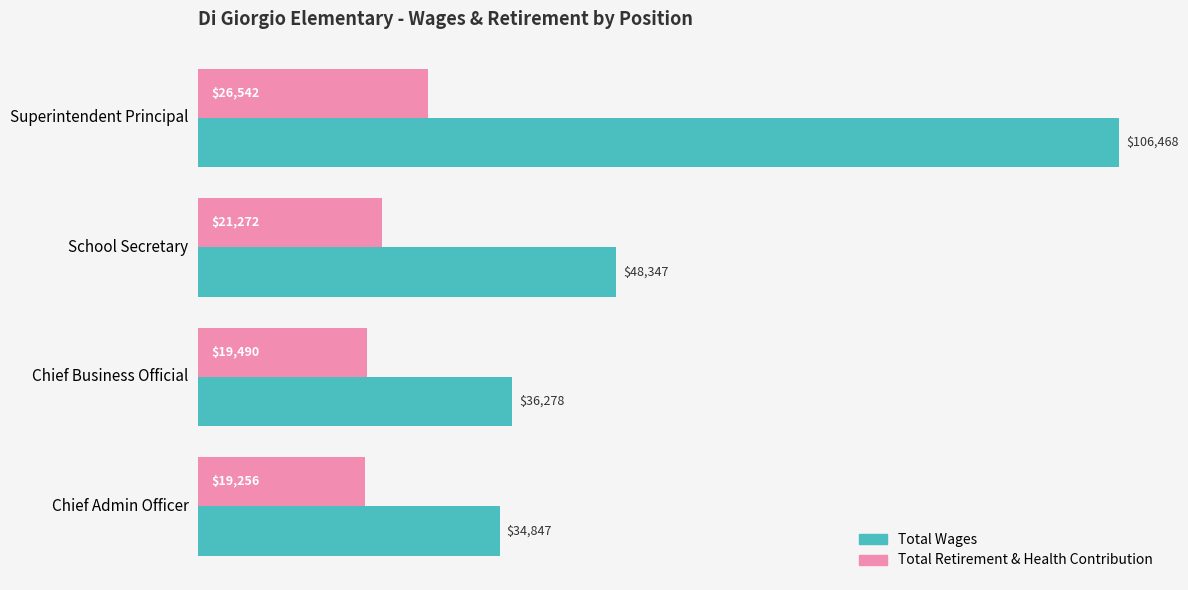

What is the lowest value of the Total Retirement & Health Contribution series?

19256